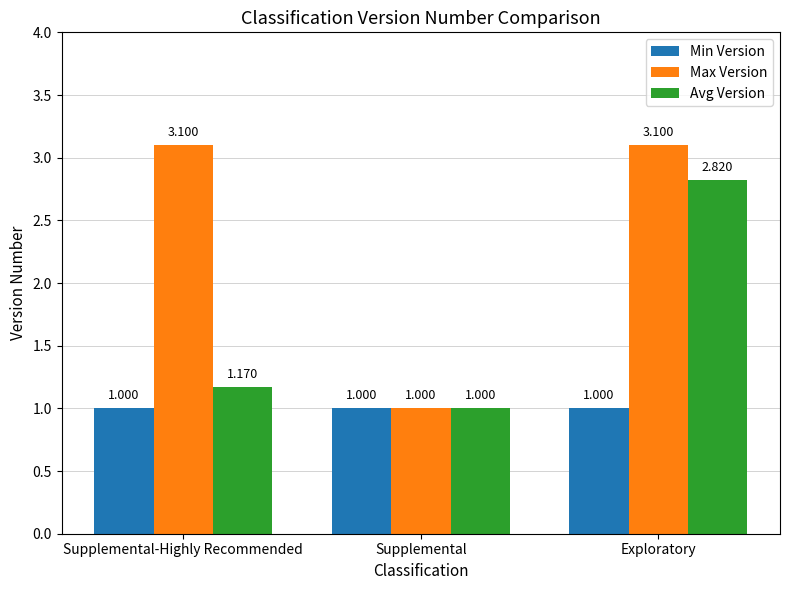

Where is Avg Version nearest to the value 1?

Supplemental